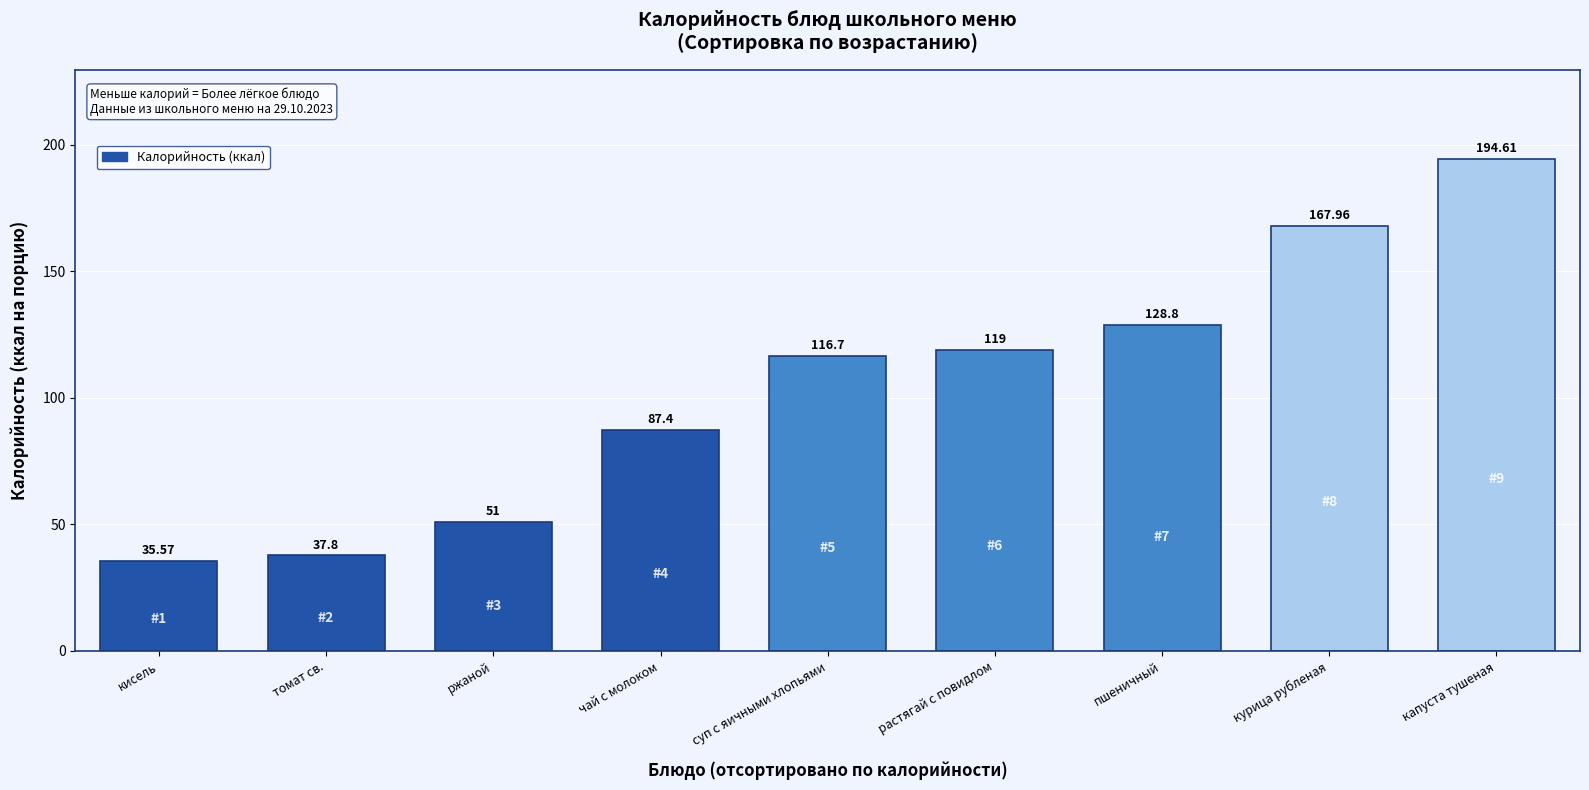

What is the label of the 2nd bar from the right?

курица рубленая